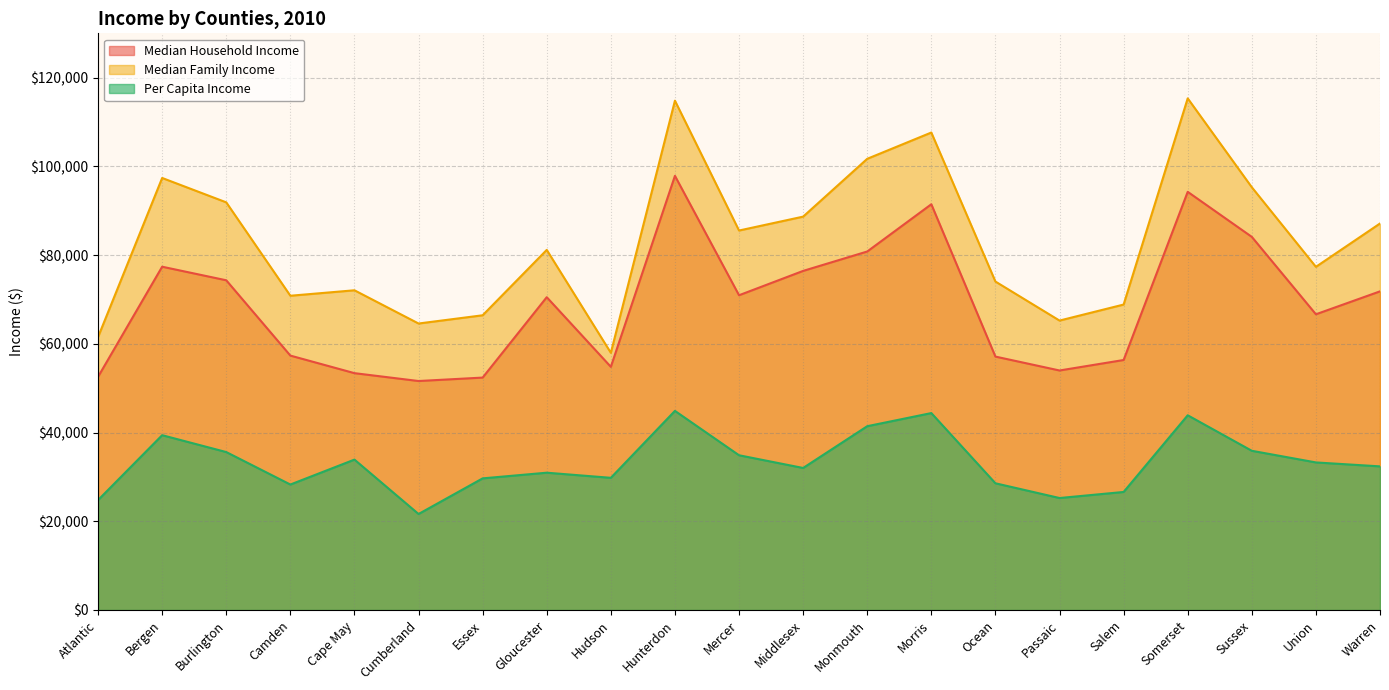

List the series in order of their peak value, lowest first.

Per Capita Income, Median Household Income, Median Family Income